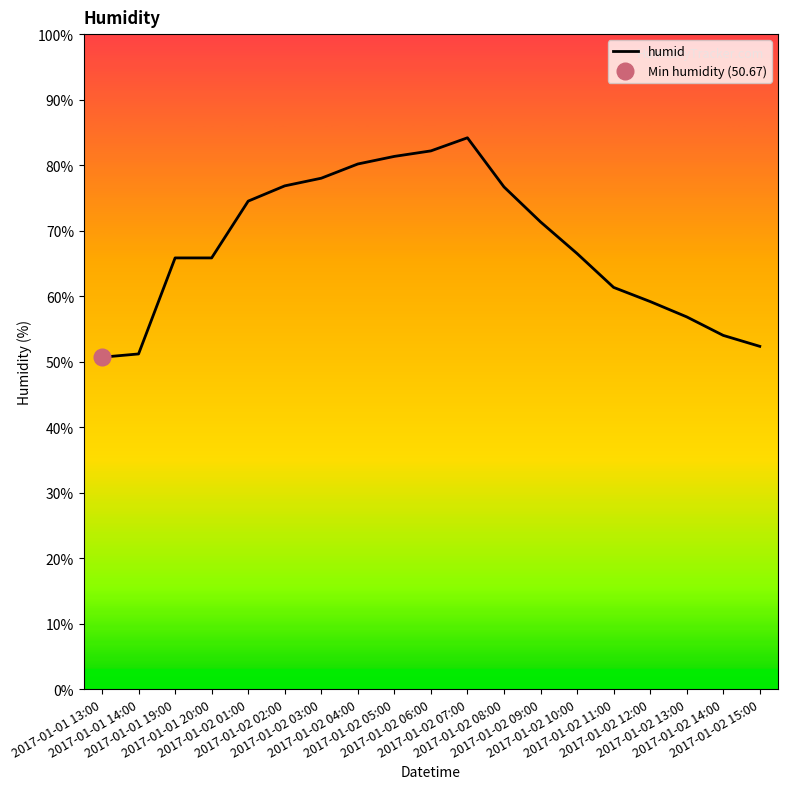

What is the greatest value displayed?

84.2